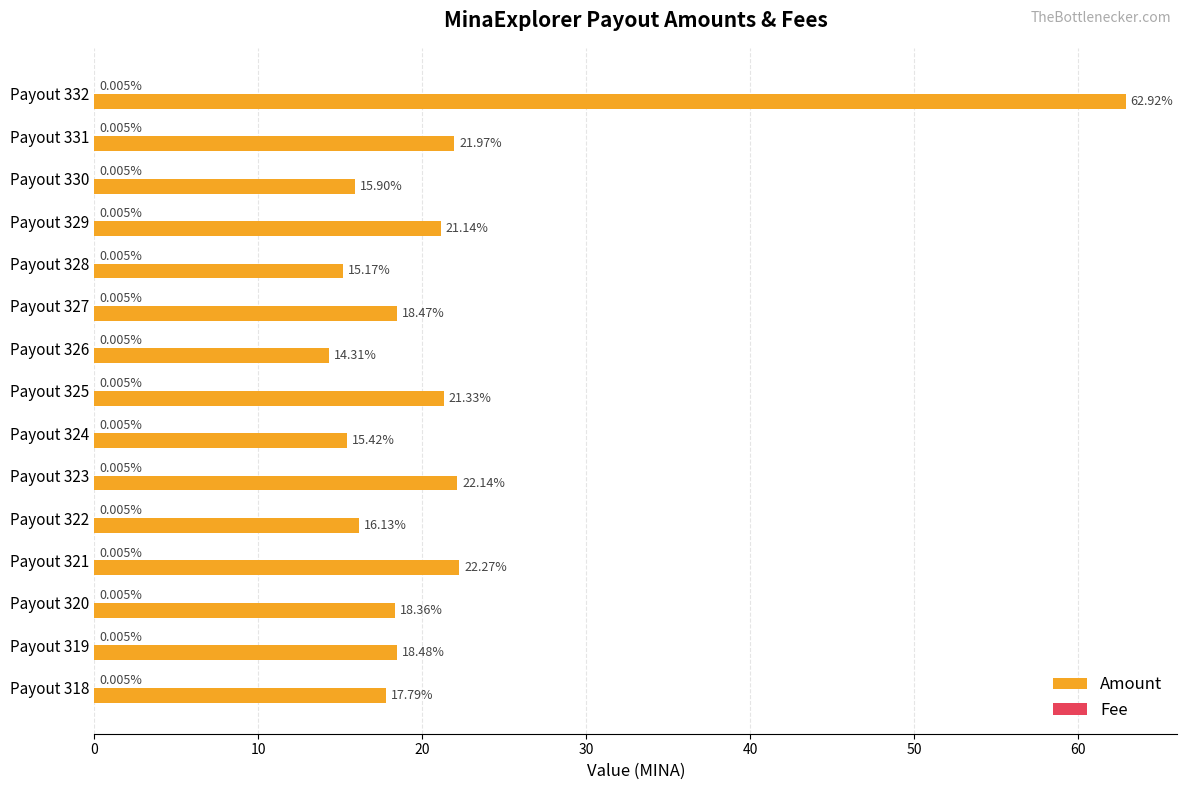

Which series has the largest total across all categories?

Amount